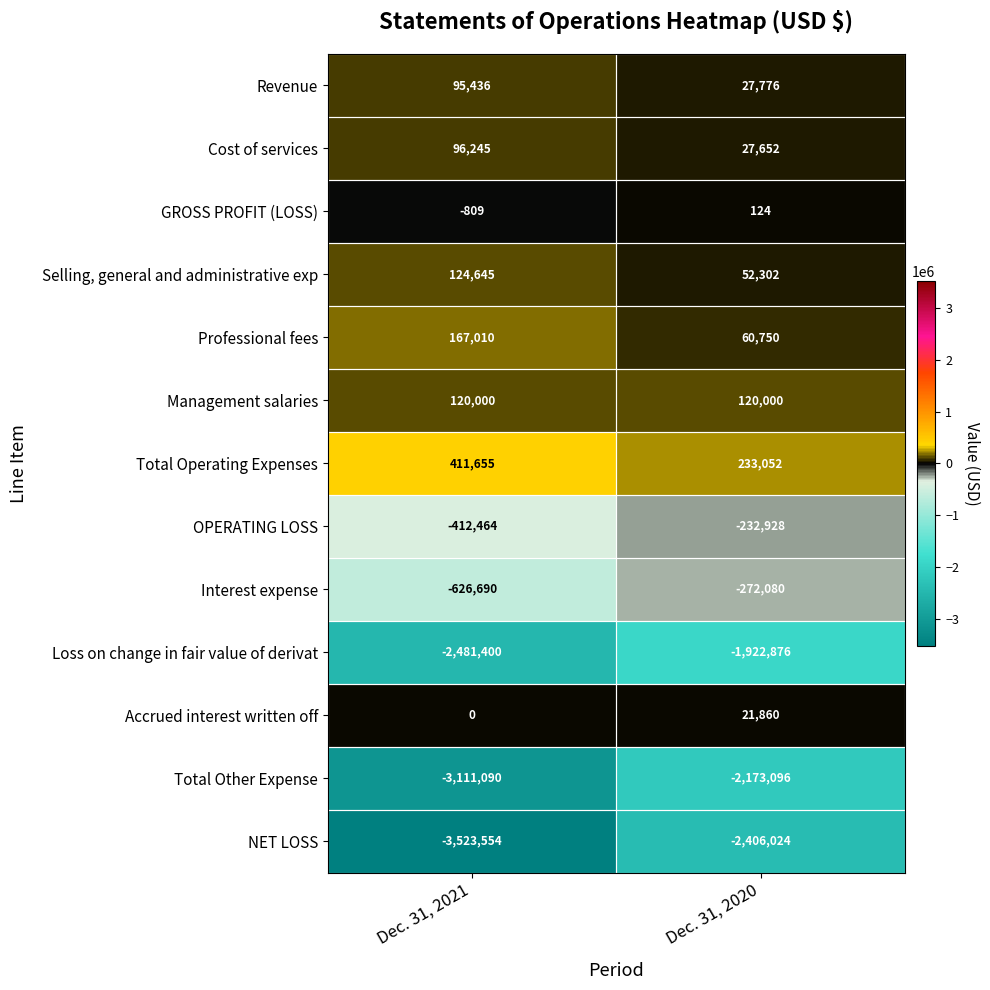

What value does the Interest expense series have at Dec. 31, 2021, to the nearest 100?

-626700